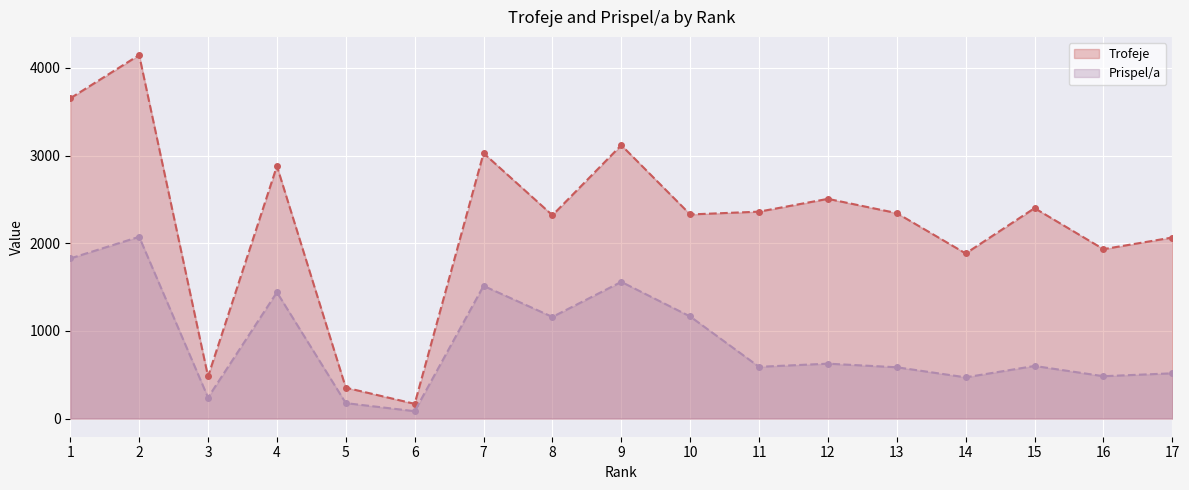

Reading left to right, extract all data points from this chart.

Trofeje (line): 3653	4146	480	2880	352	168	3027	2319	3118	2328	2360	2506	2343	1883	2400	1932	2065
Prispel/a (line): 1826	2073	240	1440	176	84	1513	1159	1559	1164	590	626	585	470	600	483	516